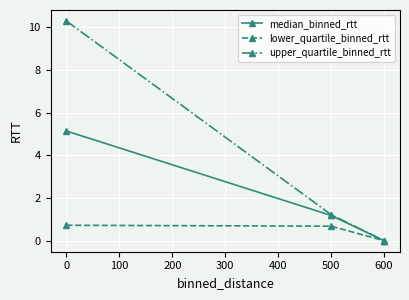

What is the value of the upper_quartile_binned_rtt point at the 2nd from the left?

1.2